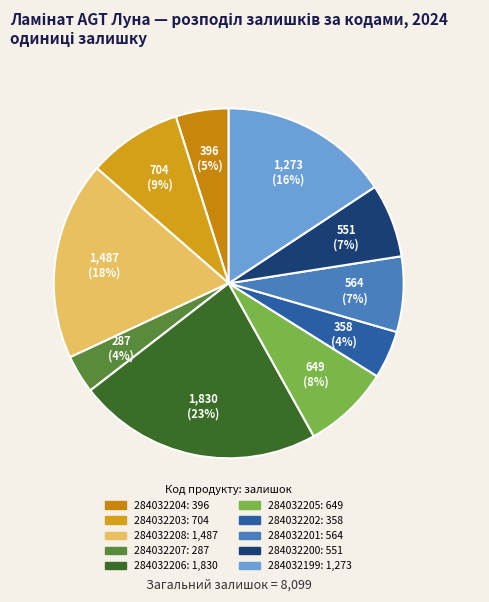

Does any single category account for the majority?

No